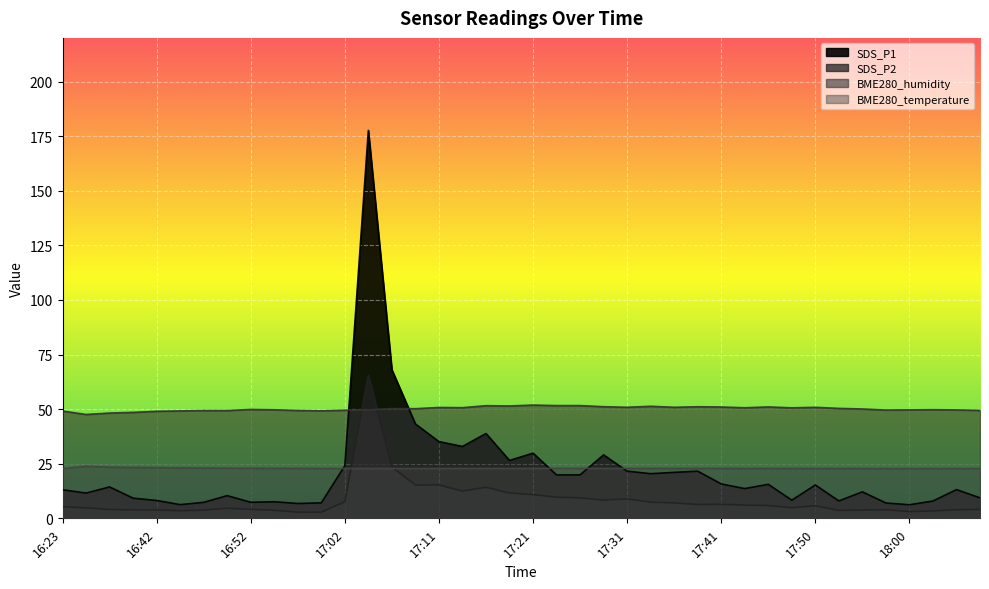

What is the label of the 12th point from the left?

16:59